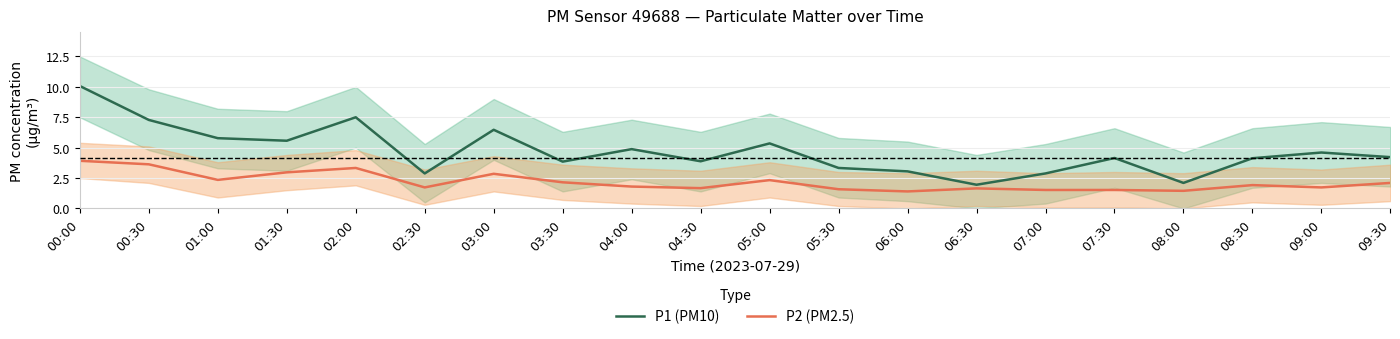

In P1 (PM10), how many points are higher than both neighbors (excluding endpoints)?

6